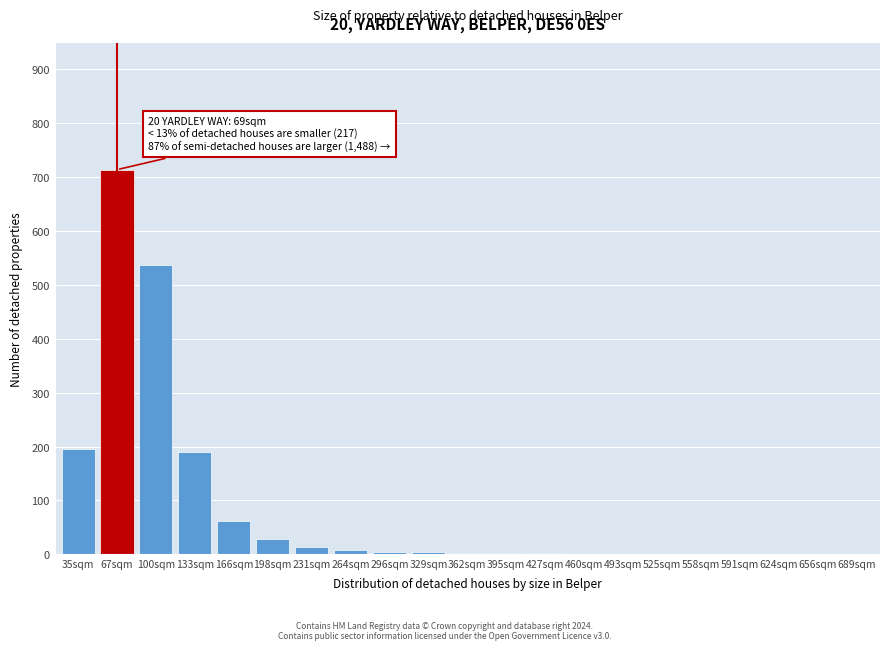

What is the change in value from 67sqm to 656sqm?

-714